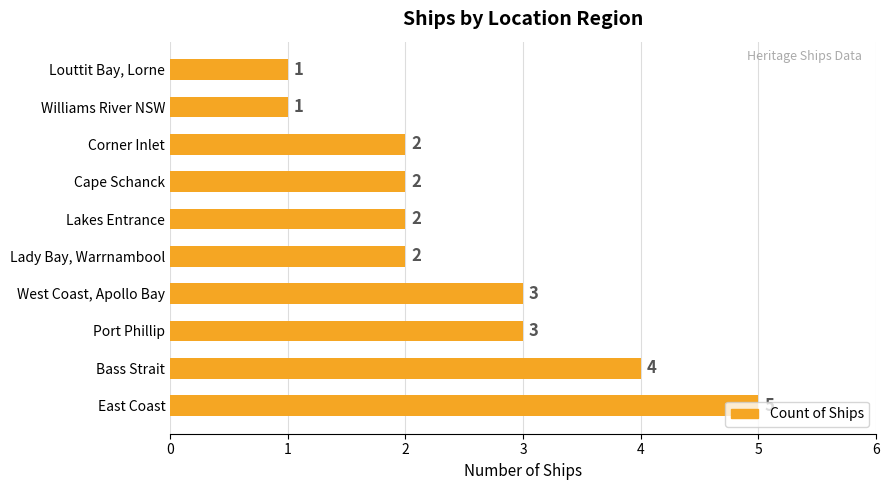

Is it true that the value at Lakes Entrance is 2?

True